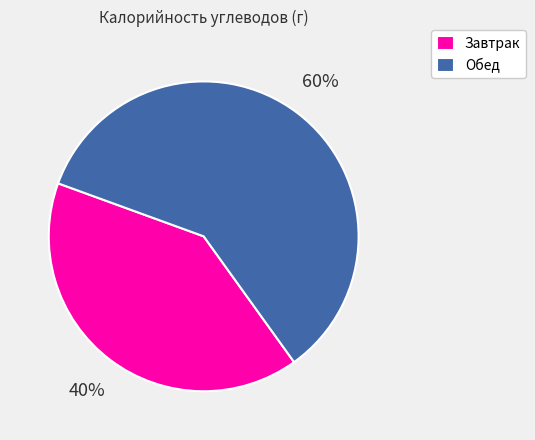

Which has a higher value, Завтрак or Обед?

Обед